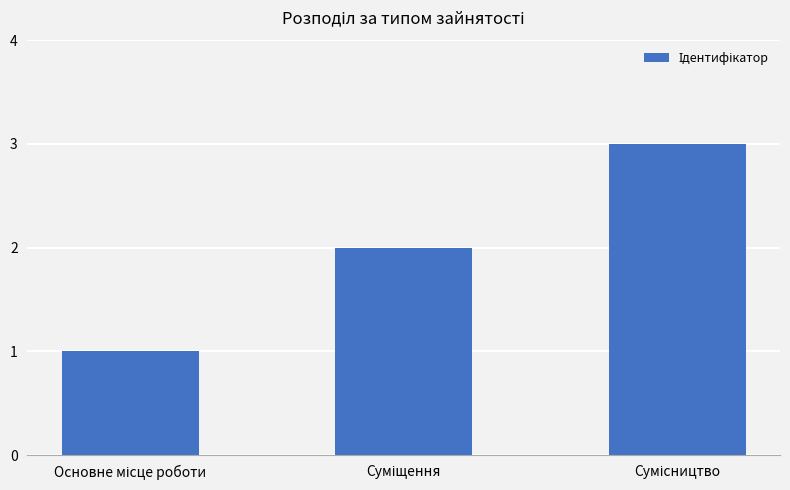

How many values are below 2?

1